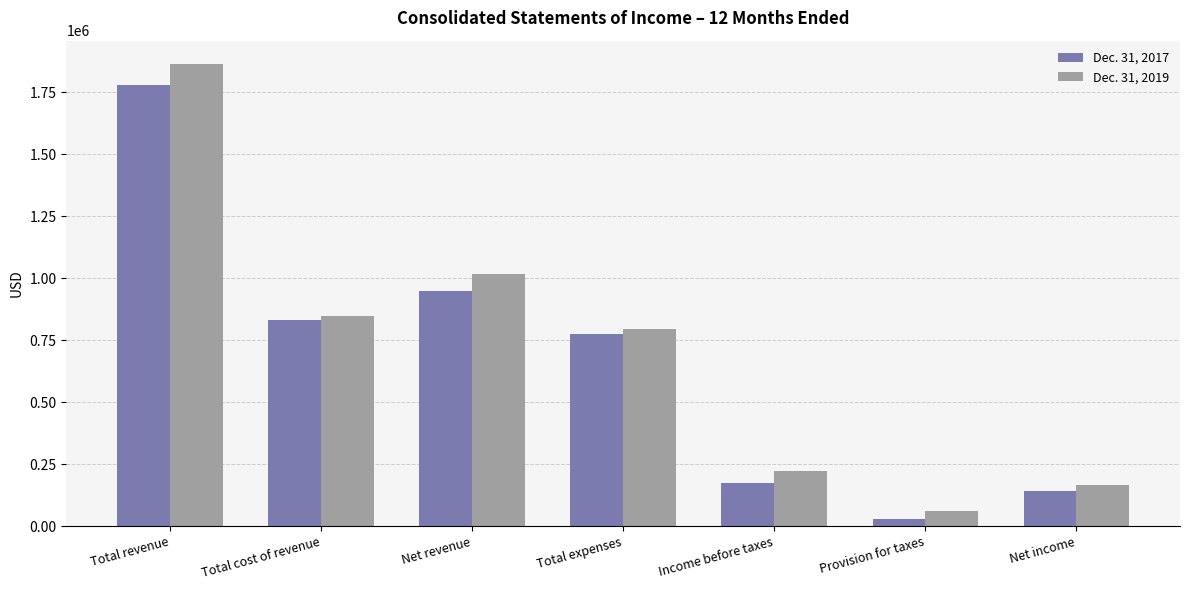

Count the number of categories in the chart.

7